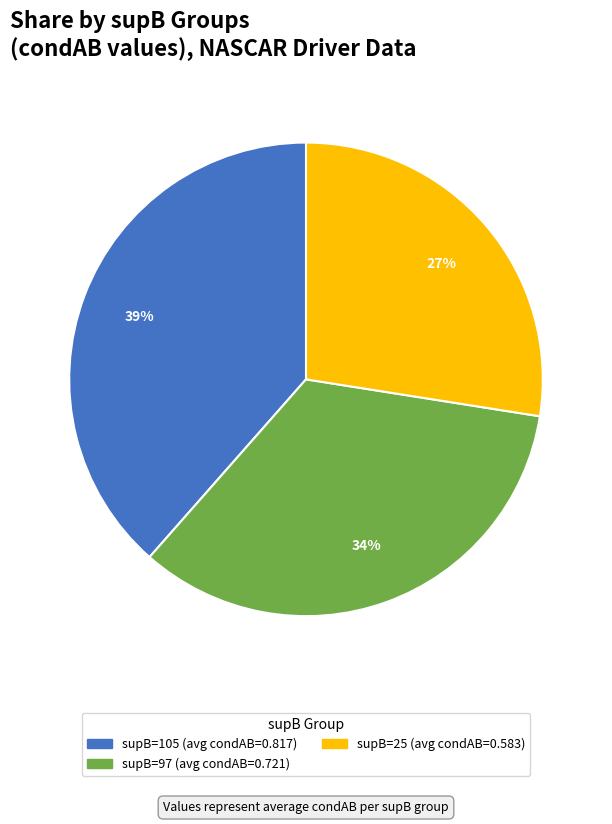

To the nearest percent, what is the average slice percentage?

33%